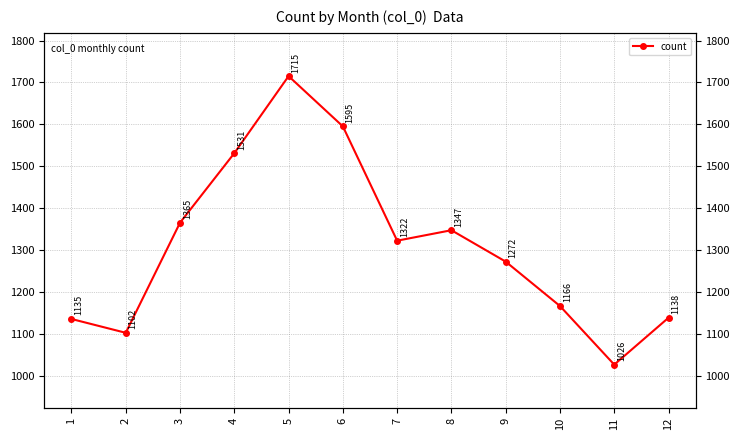

What is the maximum value shown in the chart?

1715